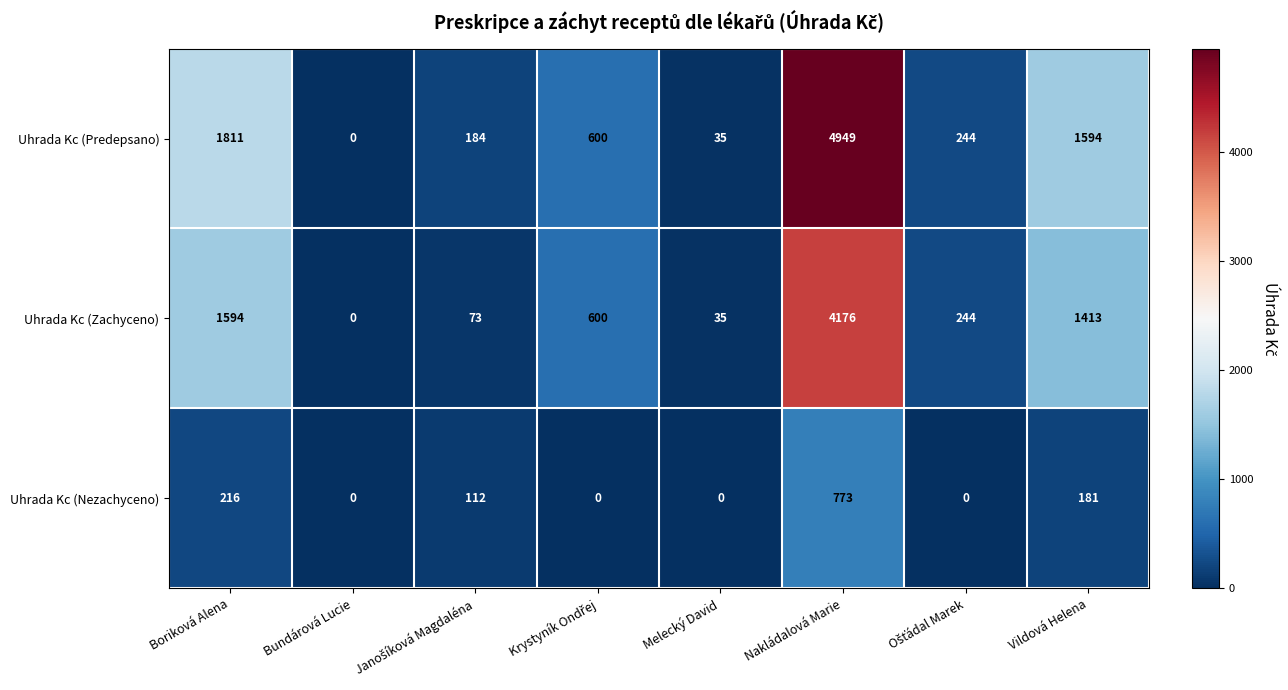

At which label does Uhrada Kc (Predepsano) first exceed 600?

Boriková Alena